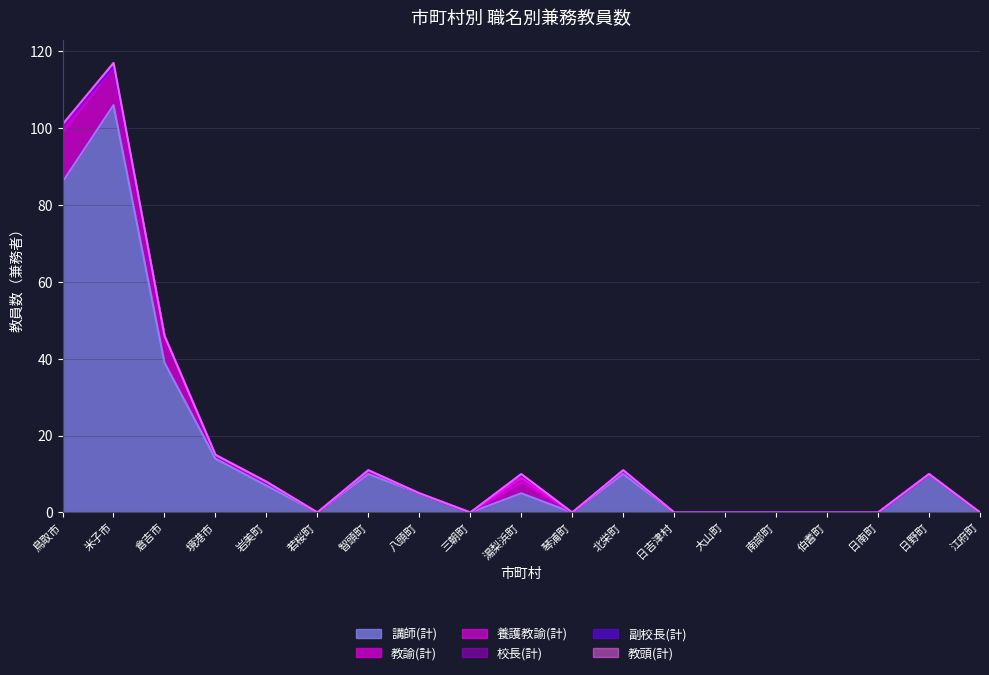

What position from the left is 伯耆町?

16